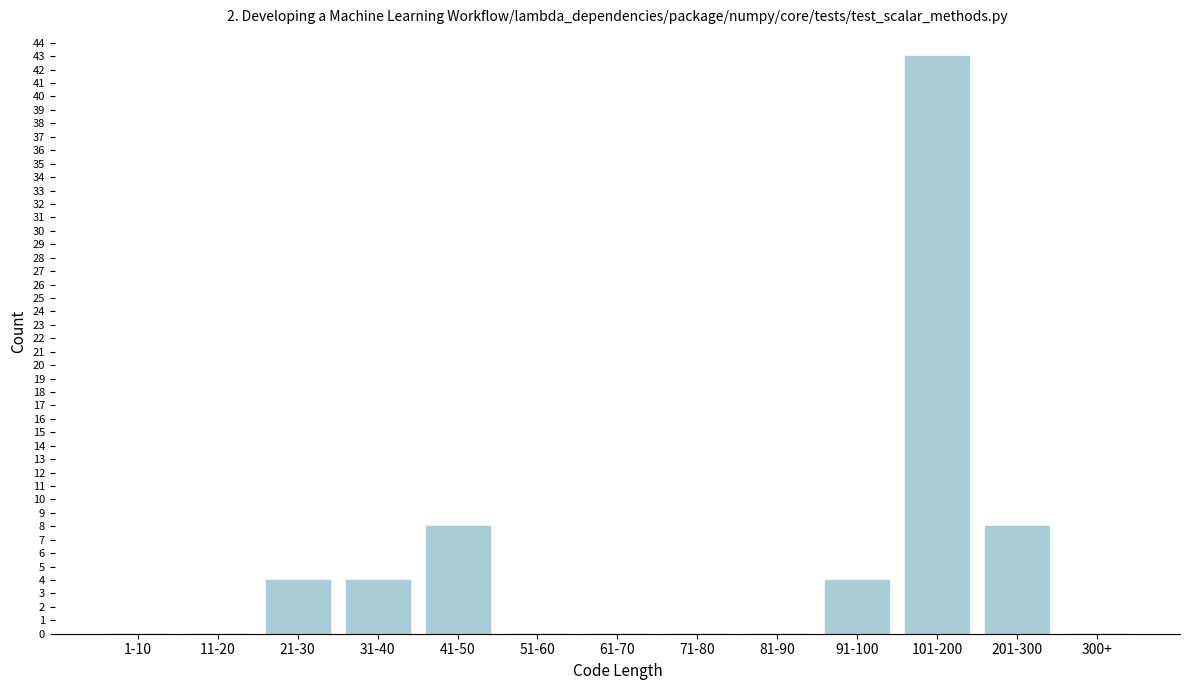

Reading left to right, list all the values displayed in this chart.

1-10=0	11-20=0	21-30=4	31-40=4	41-50=8	51-60=0	61-70=0	71-80=0	81-90=0	91-100=4	101-200=43	201-300=8	300+=0